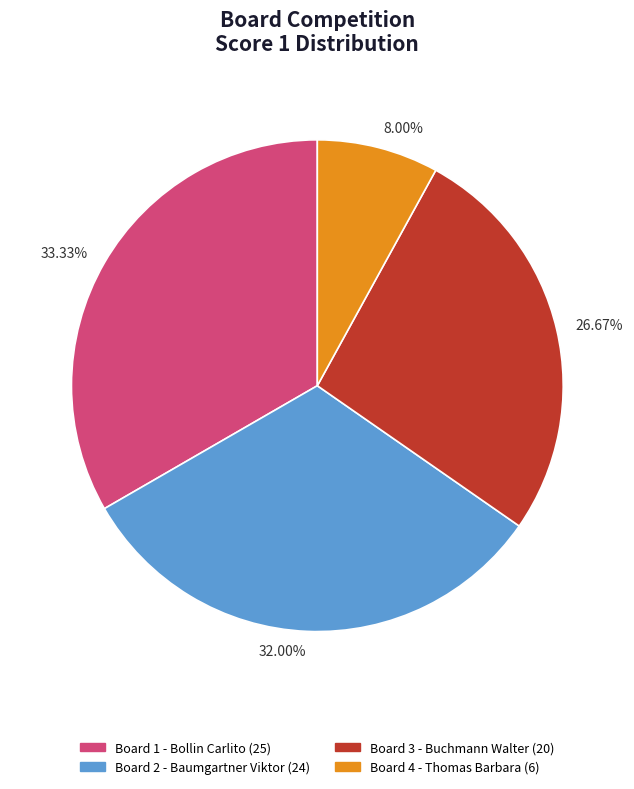

How many slices are in this pie chart?

4